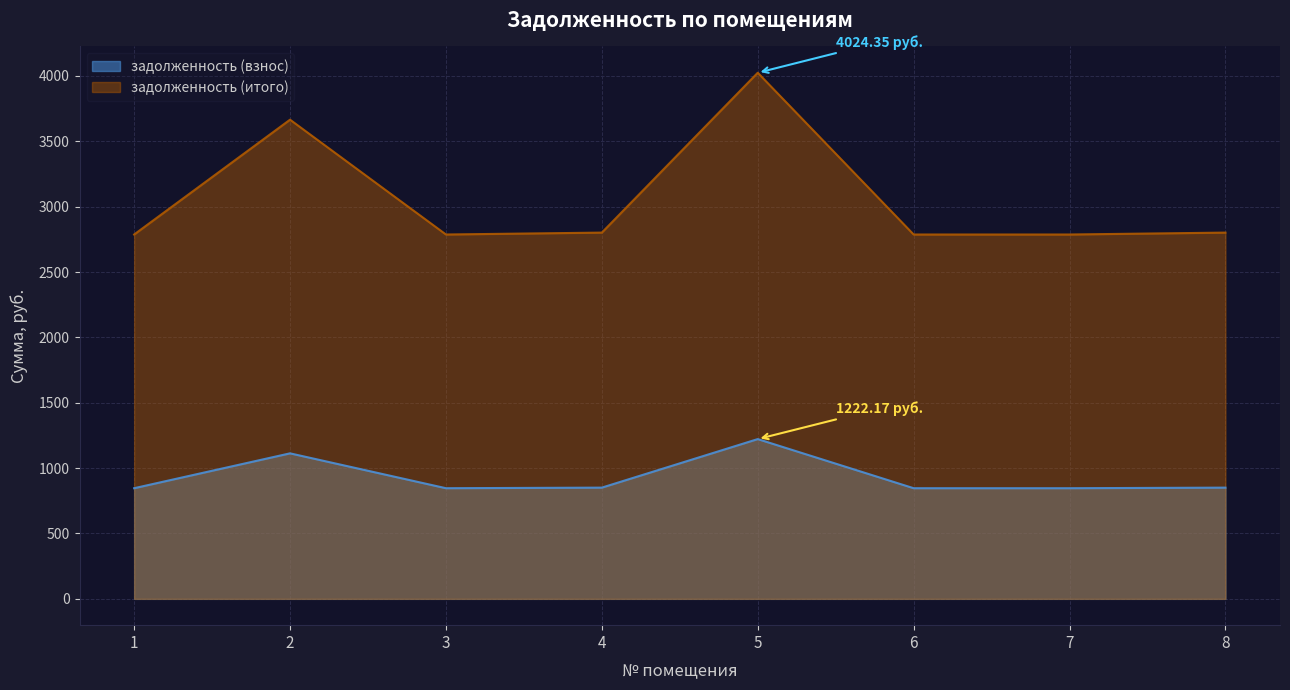

True or false: задолженность (взнос) has a value of 850.8 at 4.

True